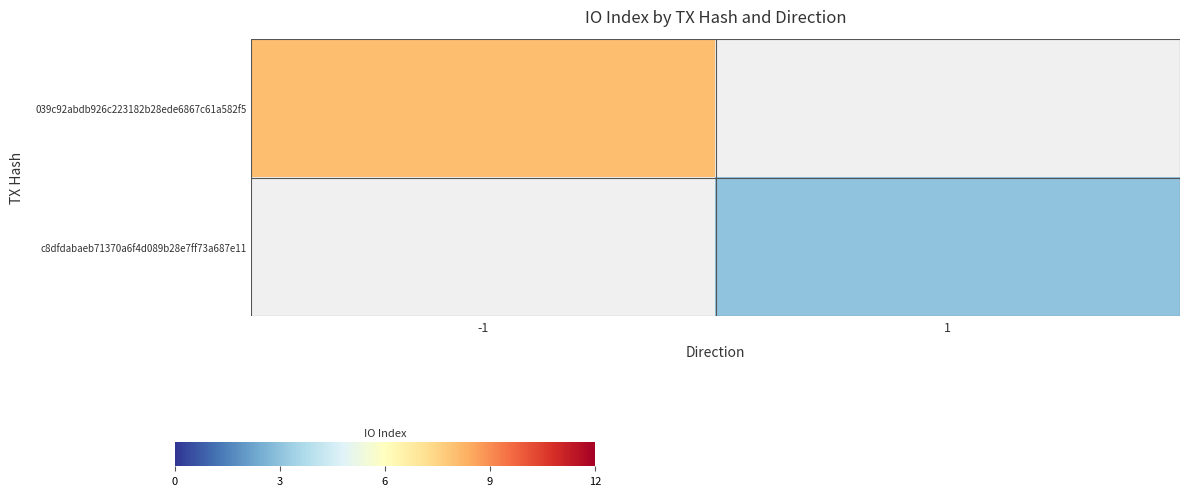

What is the minimum value for 039c92abdb926c223182b28ede6867c61a582f5?

8.0